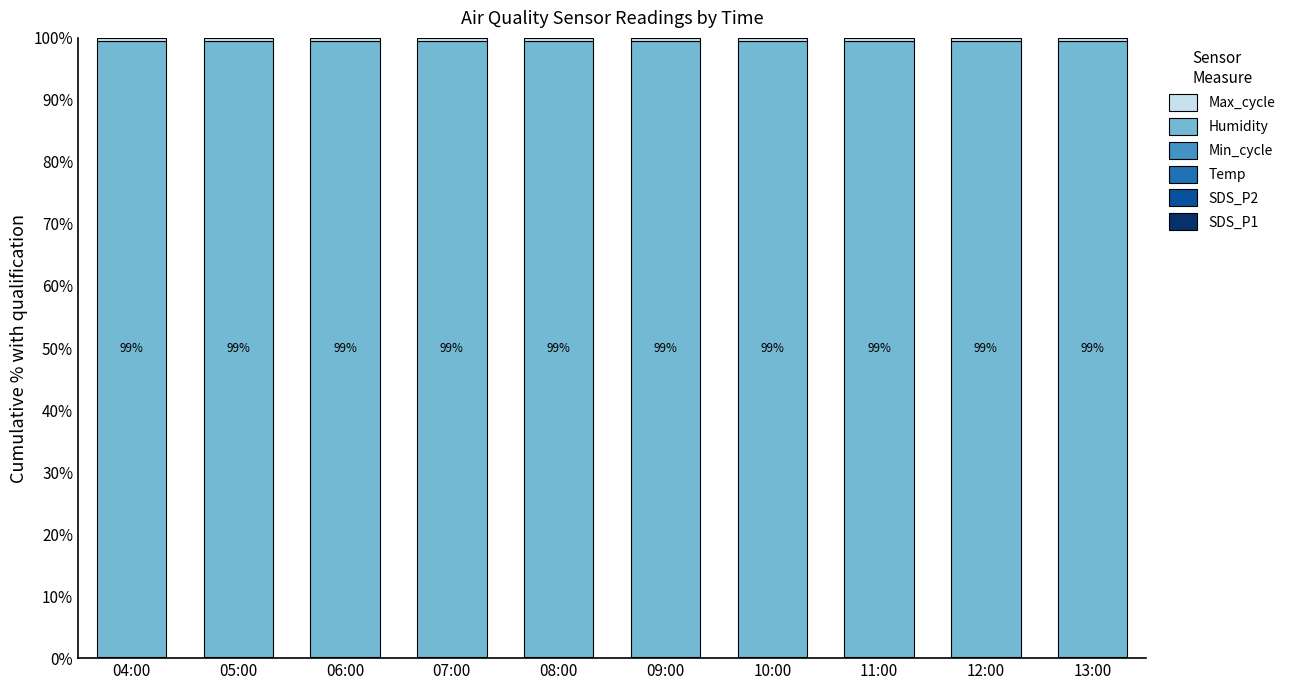

The value of Min_cycle at 12:00 is 0.1. True or false?

True